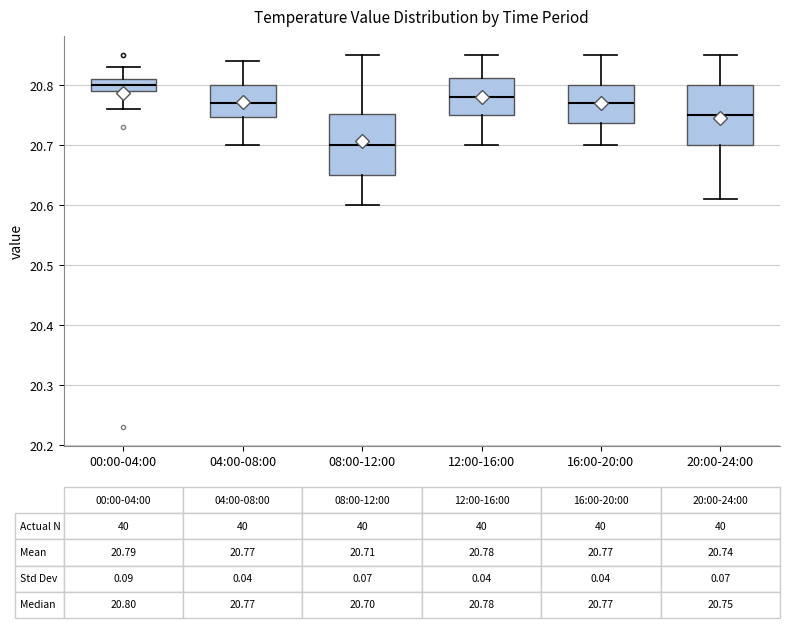

Which box's median line is the lowest?

08:00-12:00